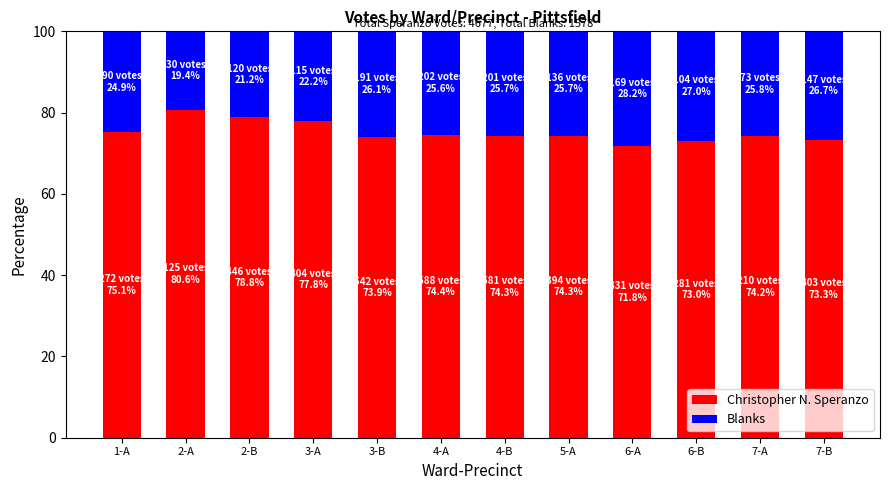

Is it true that Christopher N. Speranzo equals 80.6 at 2-A?

True